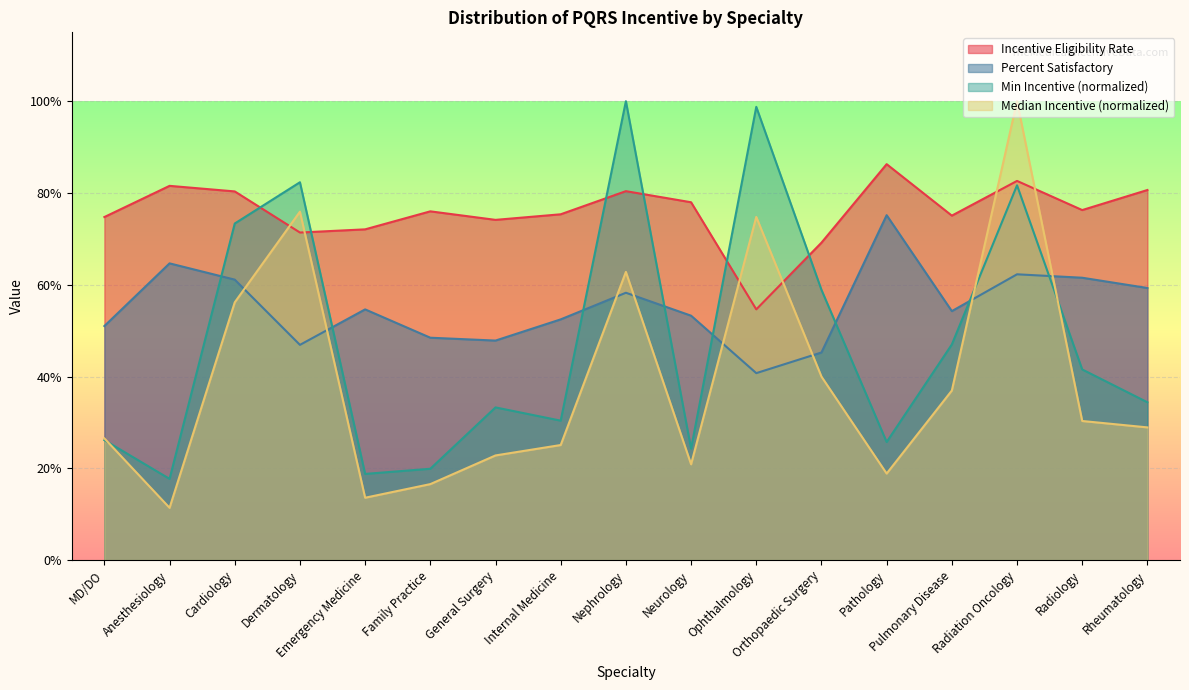

At which label does Minimum Incentive Amount reach its minimum?

Anesthesiology